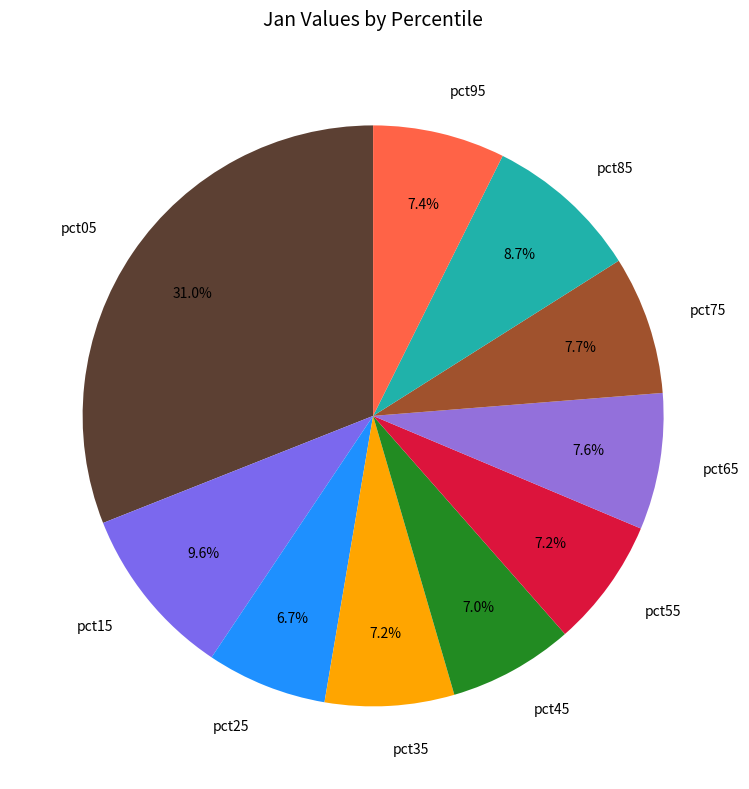

To the nearest percent, what is the combined percentage of pct15 and pct65?

17%